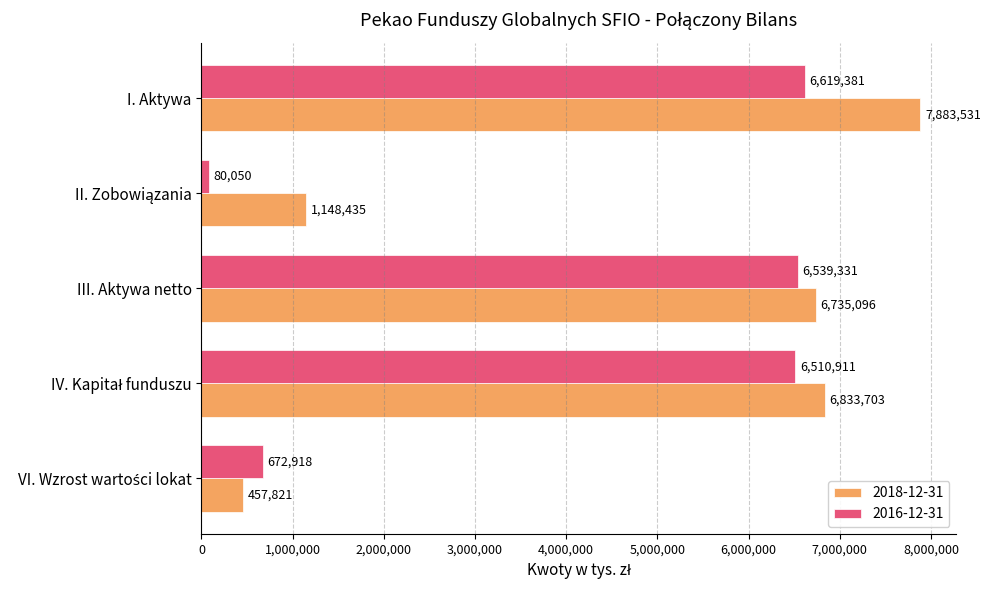

Rank the series by their average value, from highest to lowest.

2018-12-31, 2016-12-31